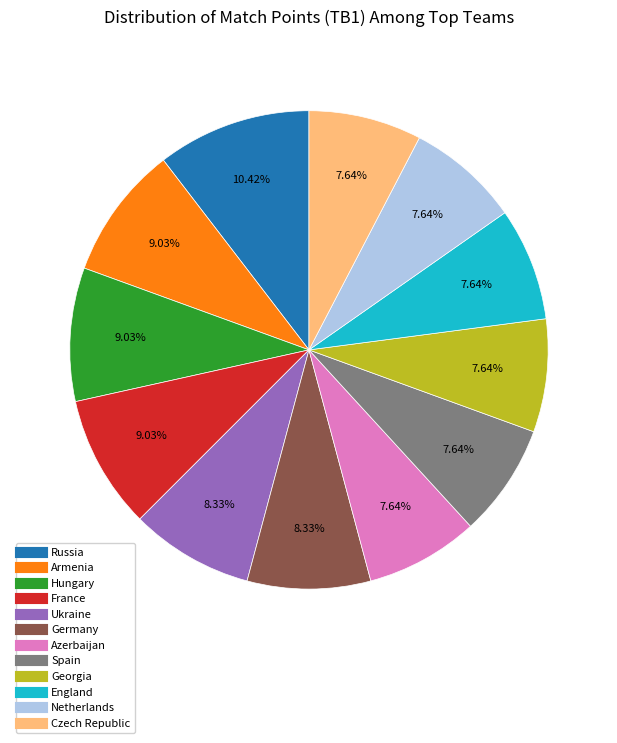

Which slice is the largest?

Russia